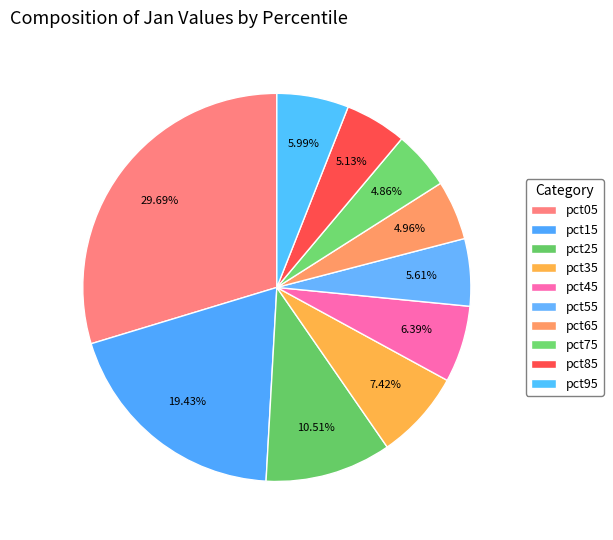

How many slices are in this pie chart?

10